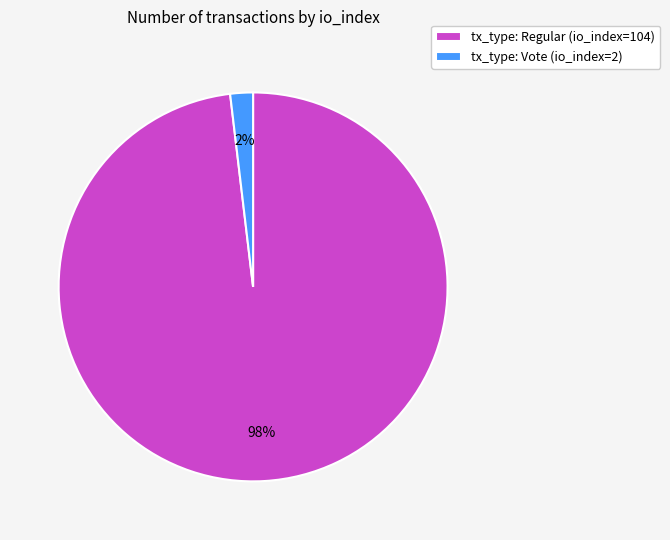

Is it true that tx_type: Vote (io_index=2) is 2% of the pie?

True